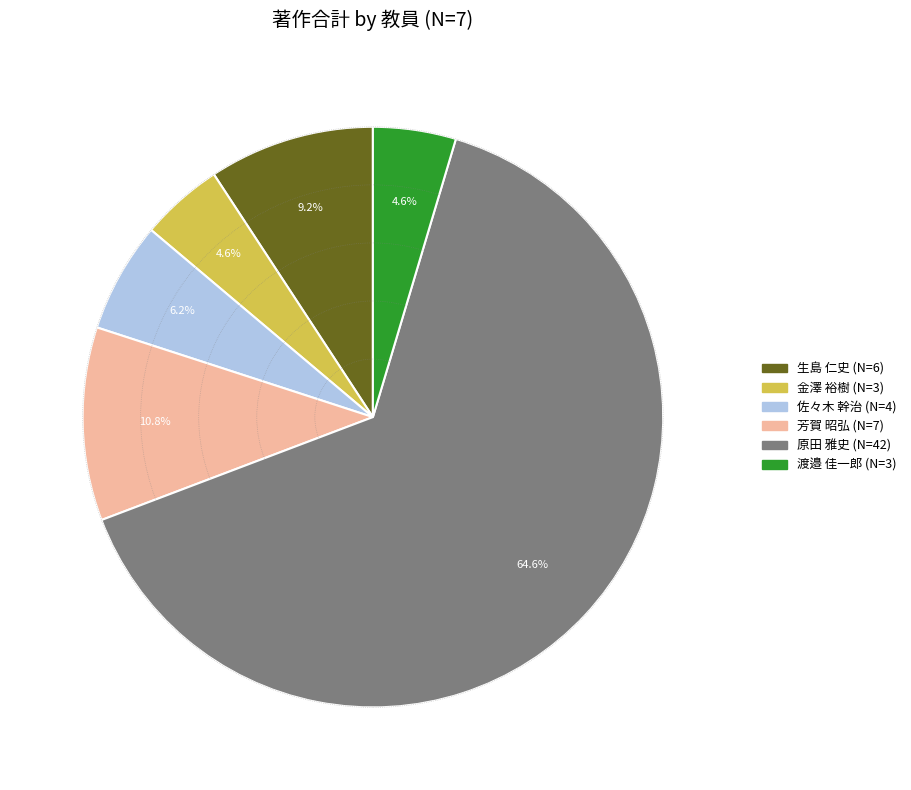

Between 渡邉 佳一郎 (N=3) and 生島 仁史 (N=6), which is larger?

生島 仁史 (N=6)